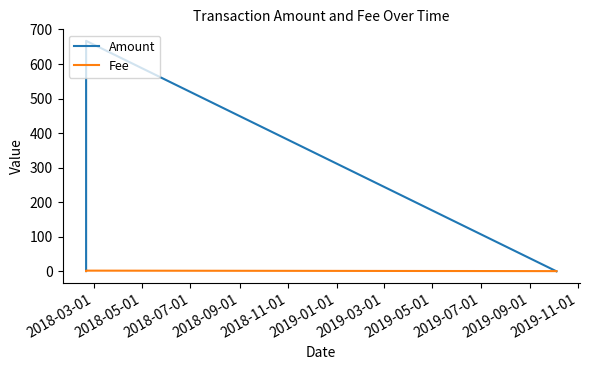

Which series has the largest range (max minus min)?

Amount